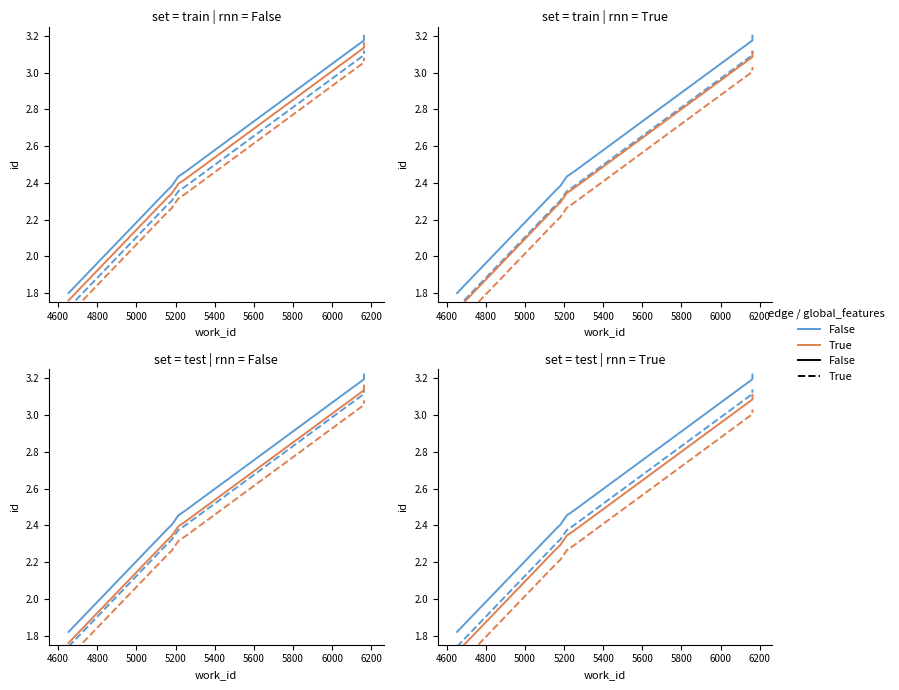

Is it true that False / False equals 0.6 at 5200?

False